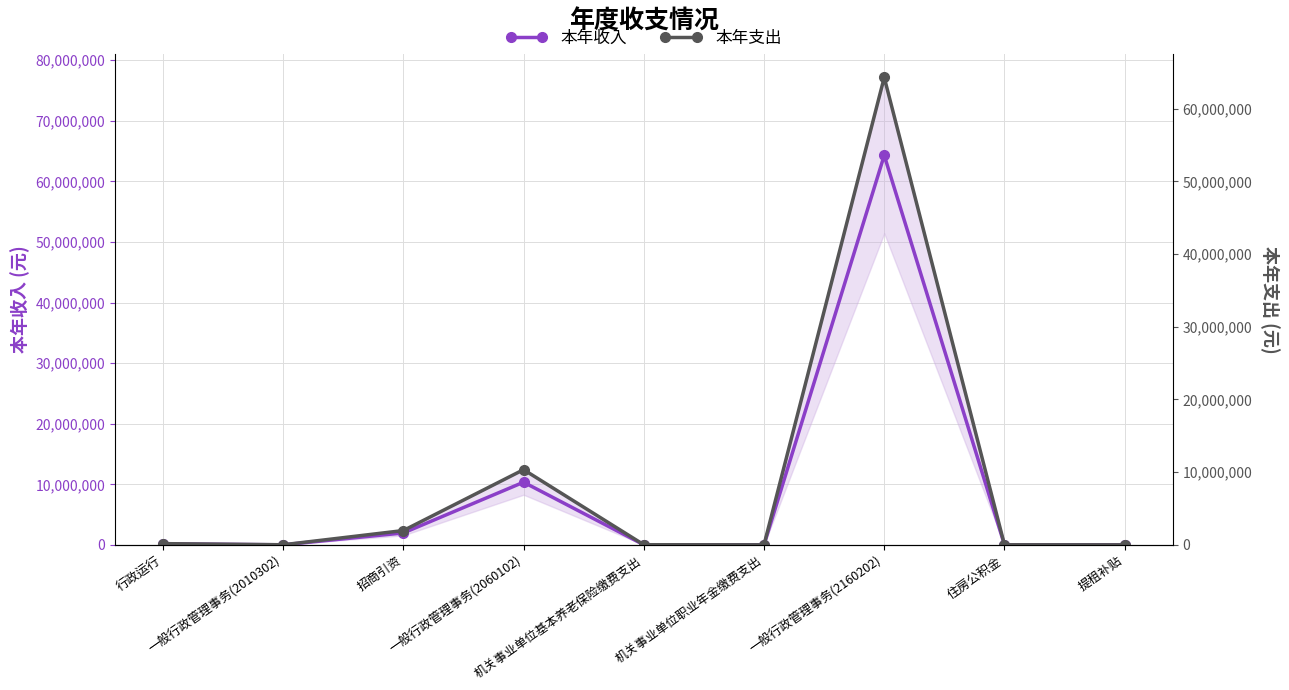

What is the label of the 7th point from the left?

一般行政管理事务(2160202)